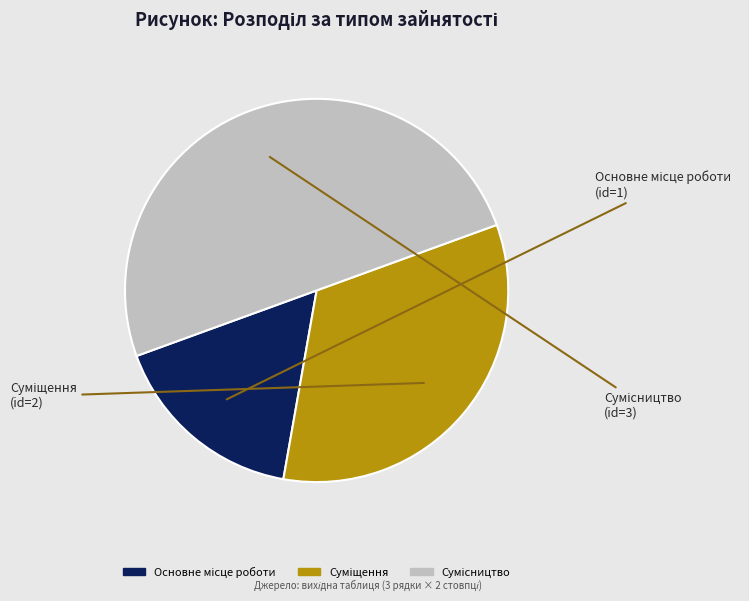

Which slice is the largest?

Сумісництво